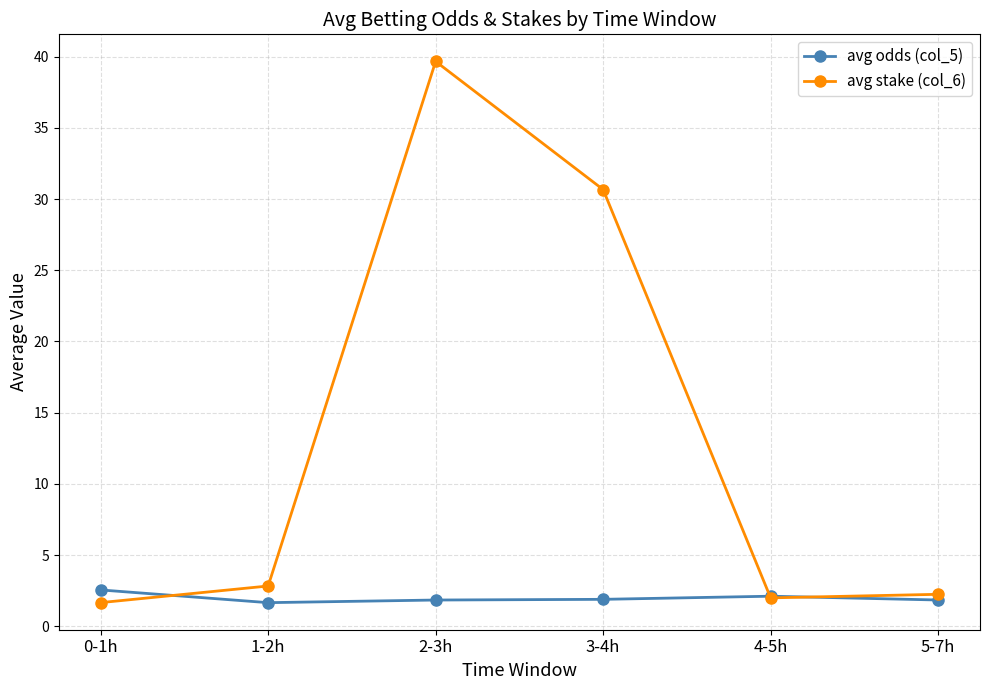

What are all the series names shown in the legend?

avg odds (col_5), avg stake (col_6)